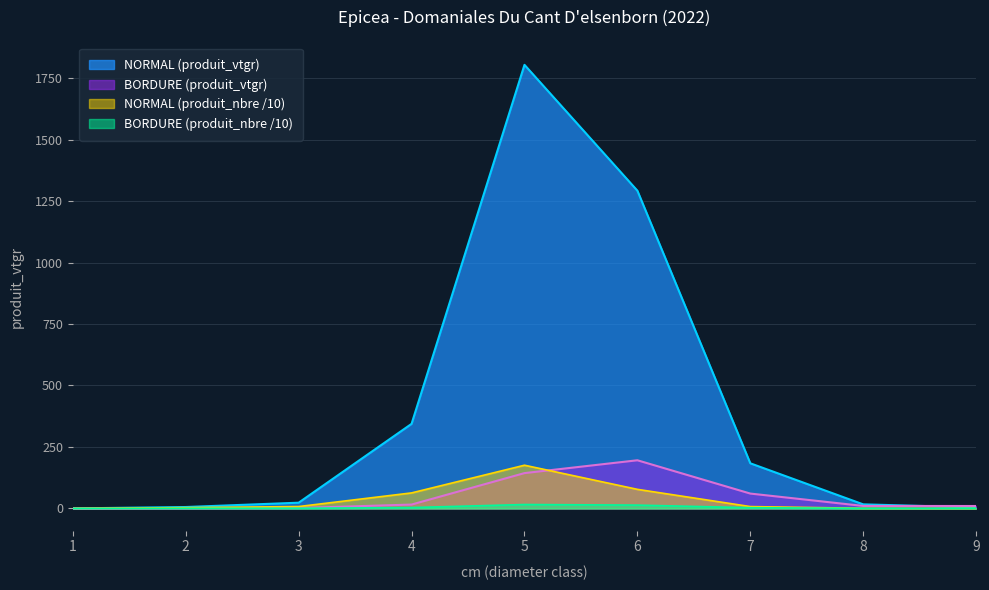

Rank the series by their maximum value, from lowest to highest.

BORDURE (produit_nbre /10), NORMAL (produit_nbre /10), BORDURE (produit_vtgr), NORMAL (produit_vtgr)